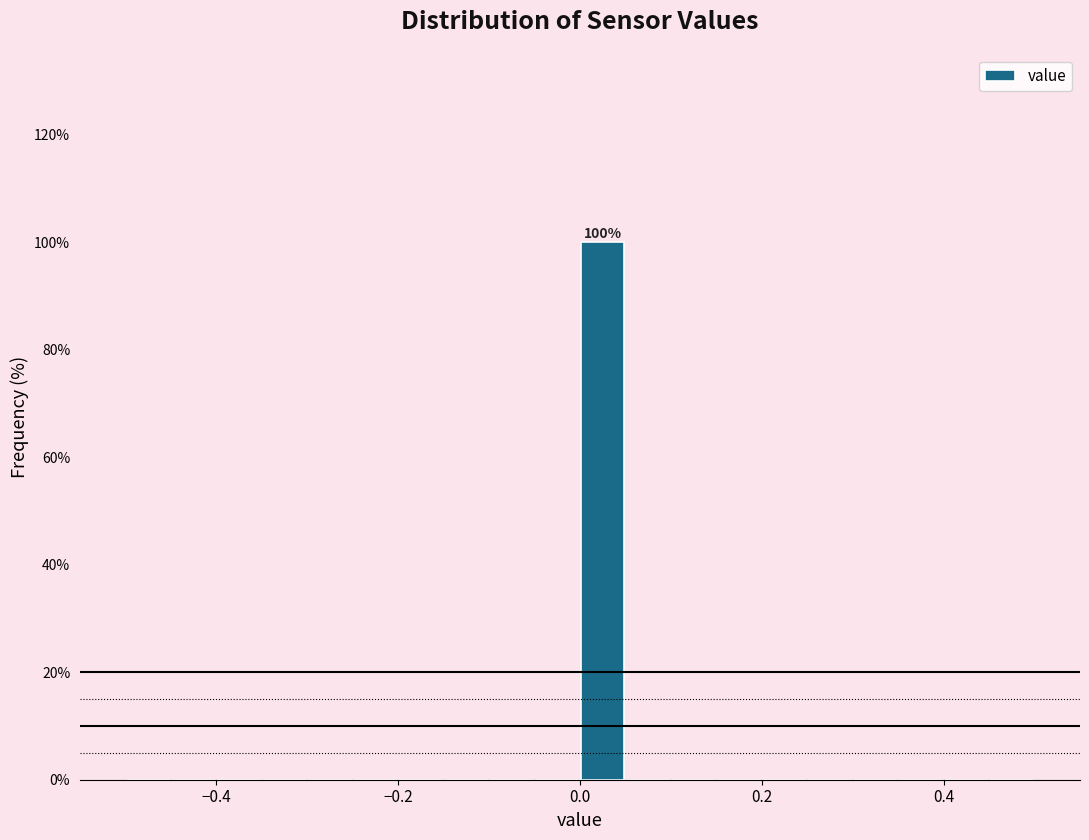

Read against the x-axis, roughly where is the centre of the tallest bar?

0.02